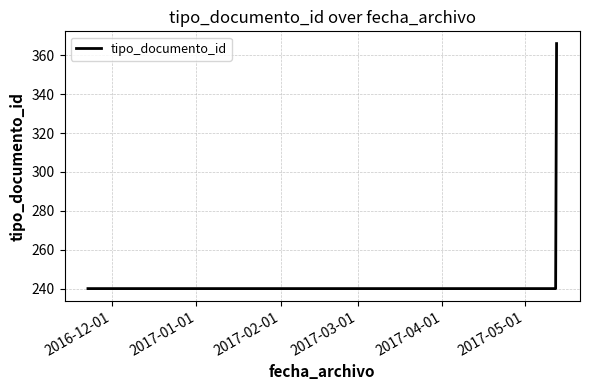

What is the smallest value displayed?

240